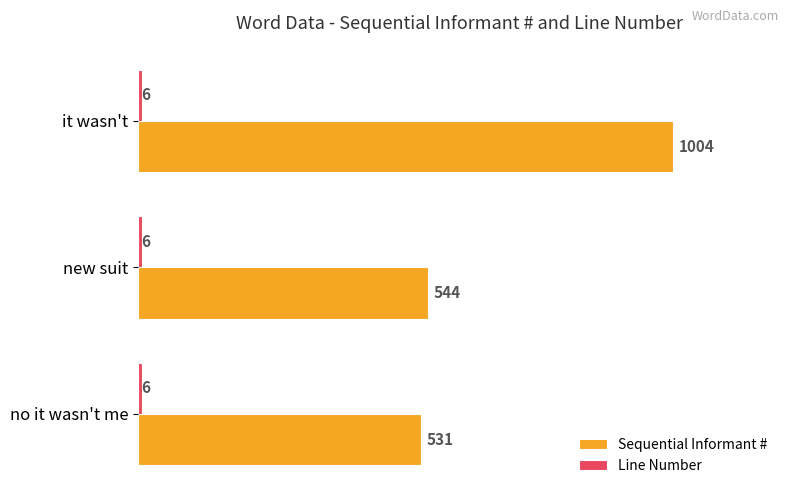

What is the total value across all series at new suit?

550